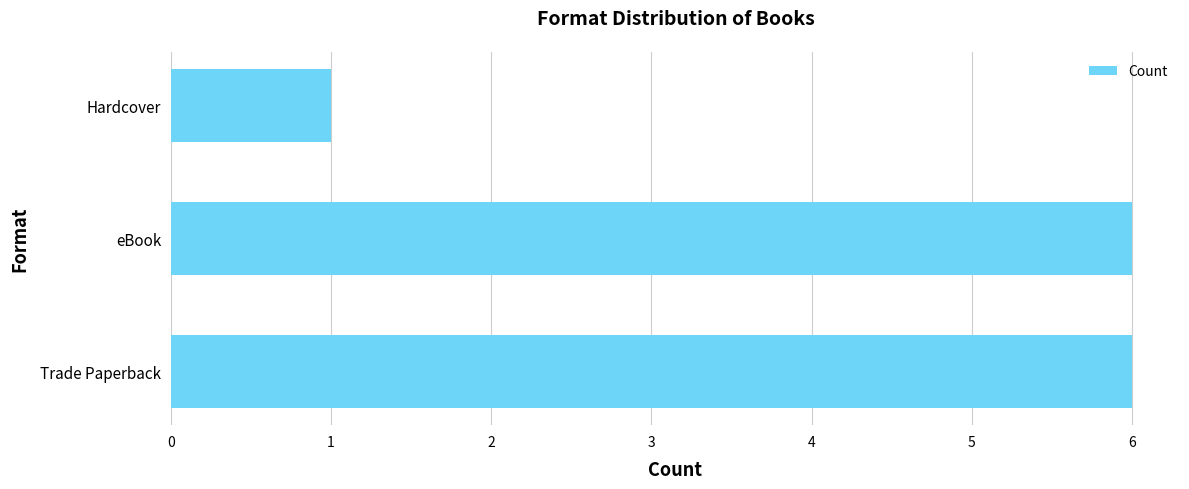

Are the bars horizontal?

Yes